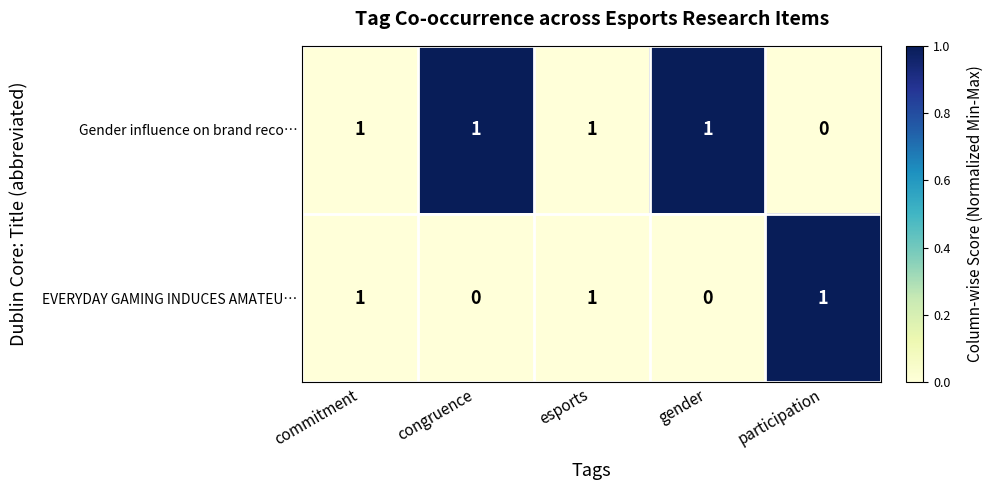

Which series changed the most between congruence and esports?

EVERYDAY GAMING INDUCES AMATEU…